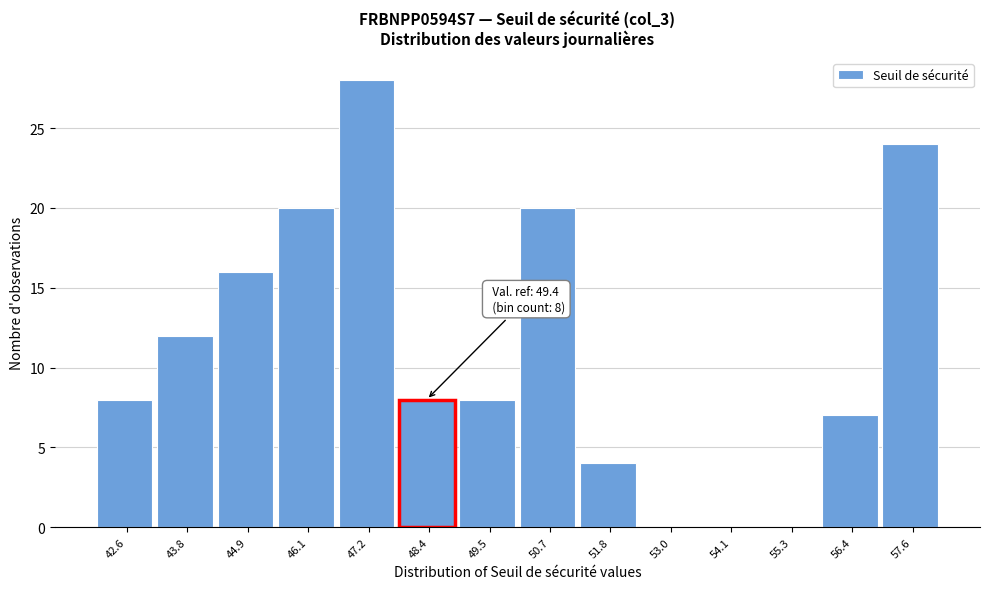

Reading left to right, extract all data points from this chart.

42.6=8	43.8=12	44.9=16	46.1=20	47.2=28	48.4=8	49.5=8	50.7=20	51.8=4	53.0=0	54.1=0	55.3=0	56.4=7	57.6=24